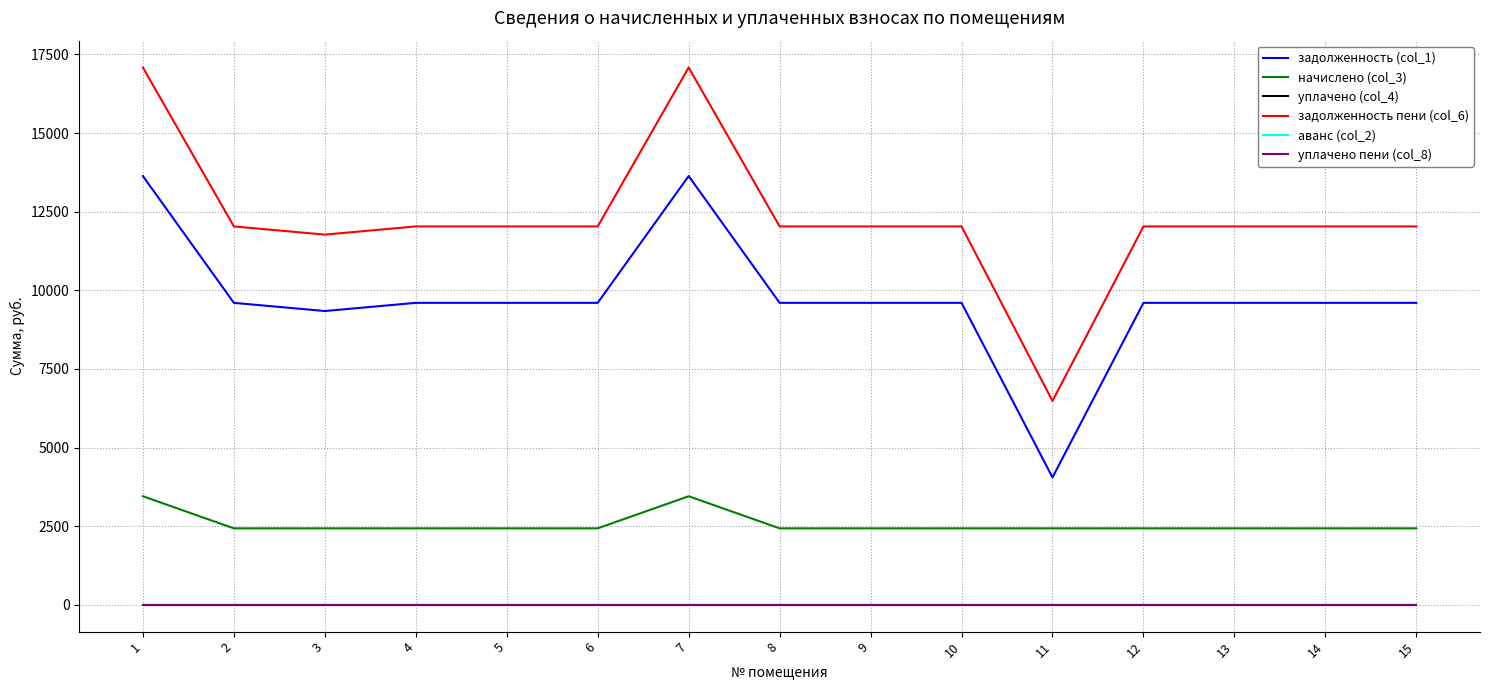

Is this an area chart (filled region under the line)?

No